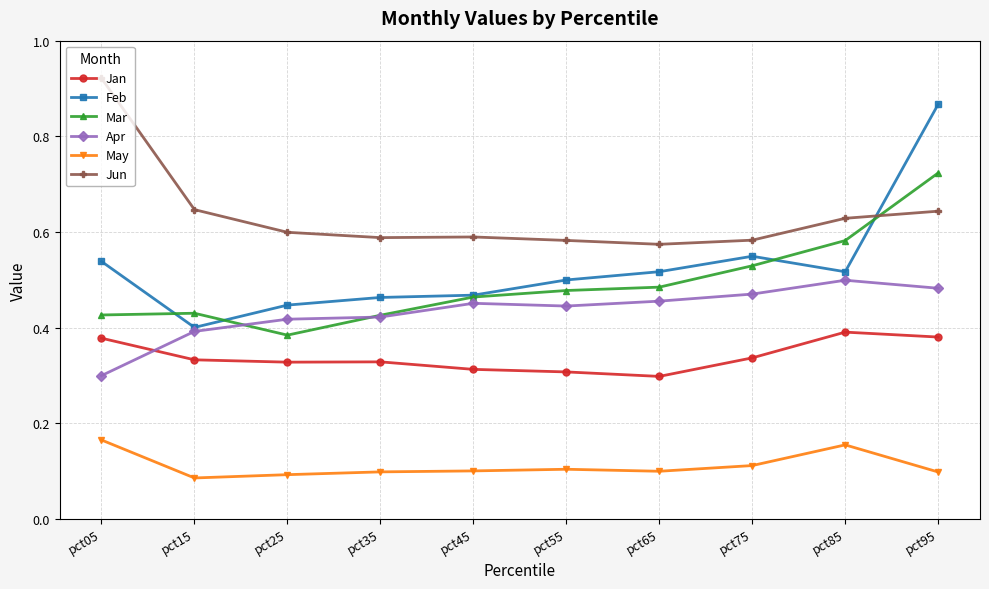

True or false: May has more than 1 points higher than both neighbors.

True